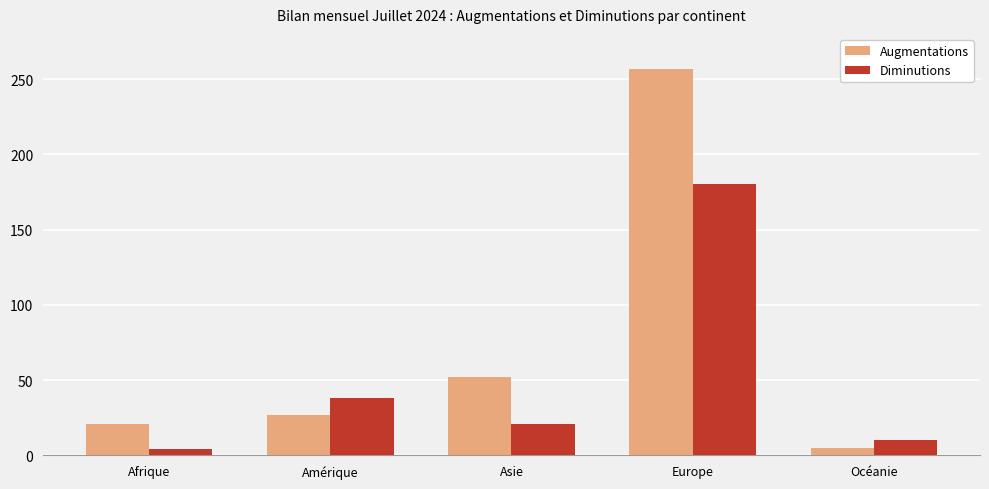

Count the number of data series in this chart.

2